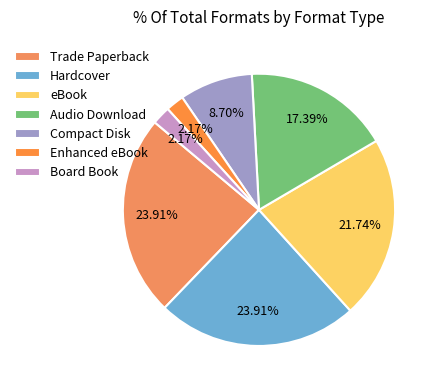

What is the largest slice in the pie chart?

Trade Paperback